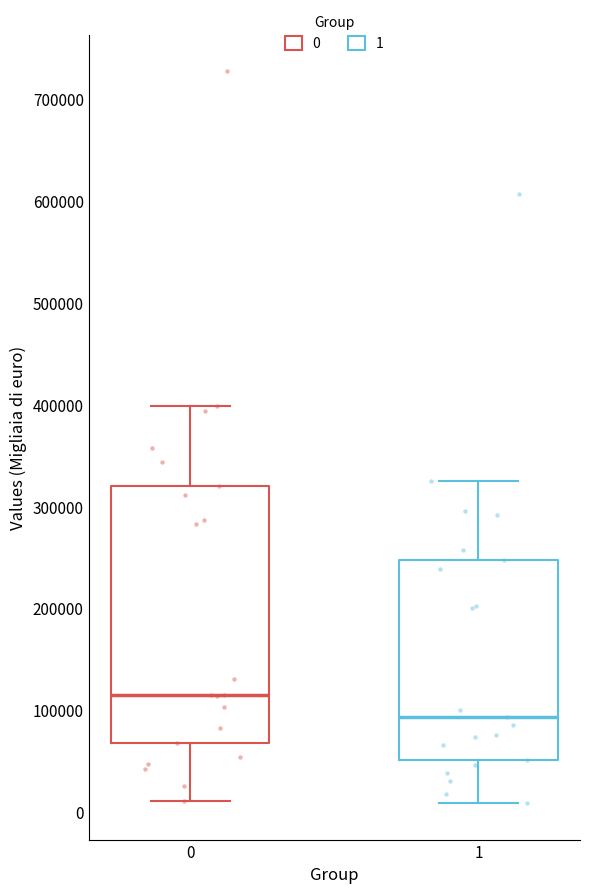

Comparing the boxes themselves (not the whiskers), which one is the tallest?

0